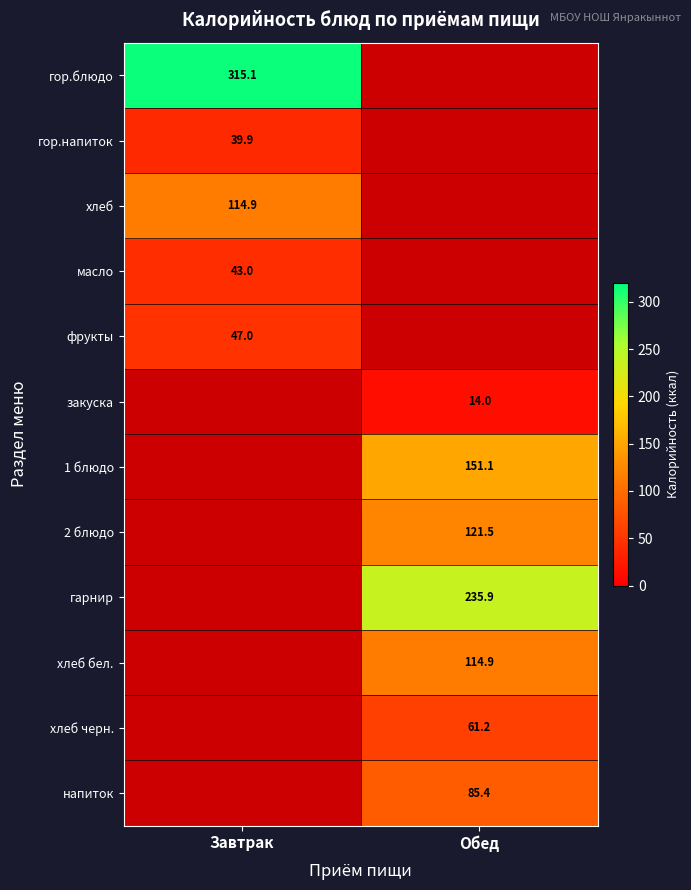

Which has a higher value, Завтрак or Обед?

Обед